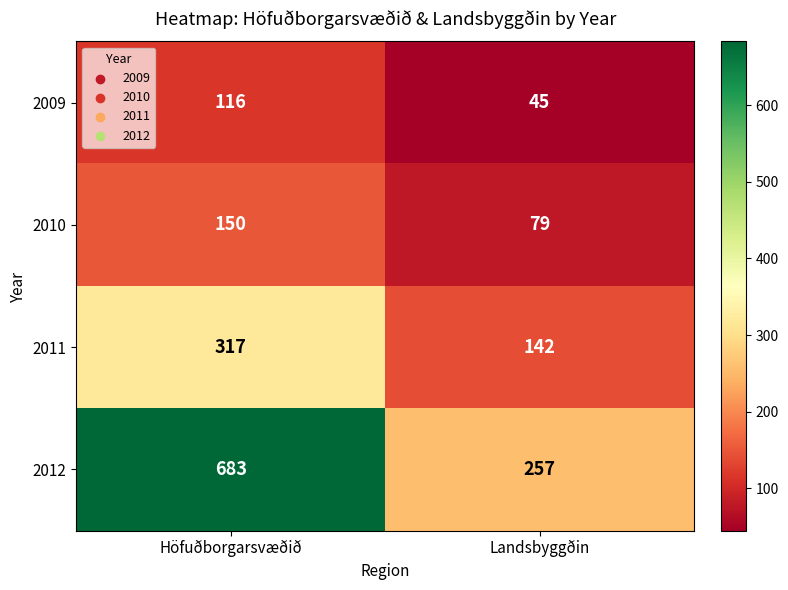

Reading right to left, what are all the values shown in this chart?

2009: Landsbyggðin=45	Höfuðborgarsvæðið=116
2010: Landsbyggðin=79	Höfuðborgarsvæðið=150
2011: Landsbyggðin=142	Höfuðborgarsvæðið=317
2012: Landsbyggðin=257	Höfuðborgarsvæðið=683